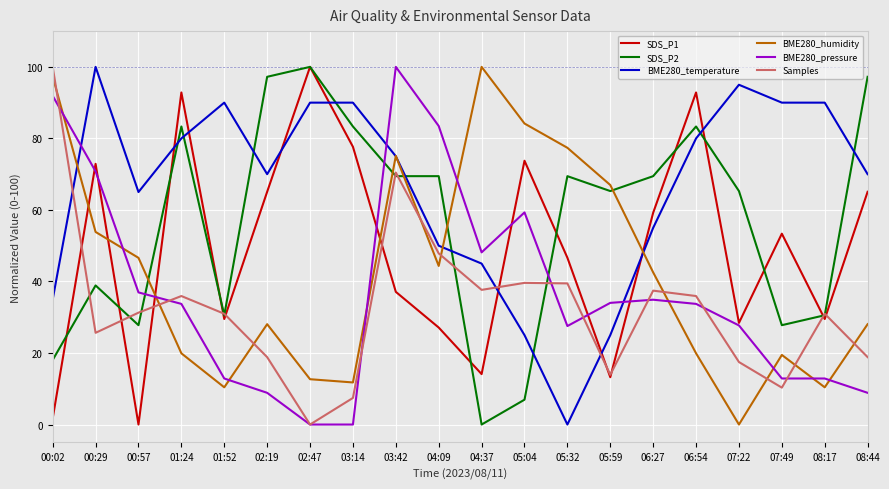

At which category is the sum across all series the highest?

03:42